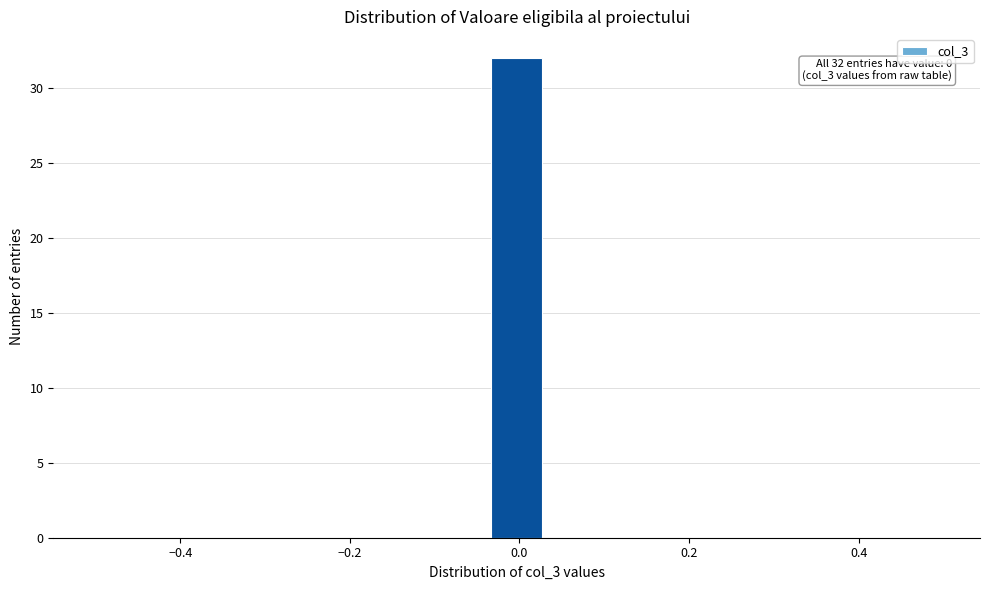

Around what value on the x-axis is the tallest bar? Give the approximate position of its centre, as read against the axis.

0.00